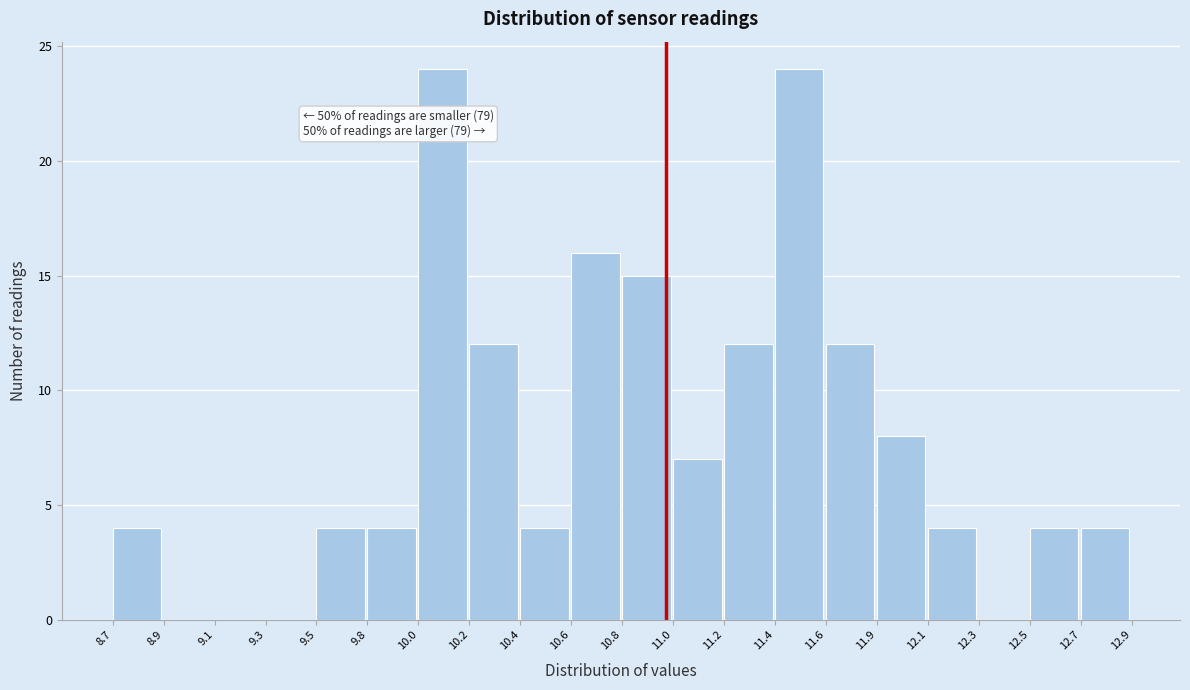

Reading left to right, transcribe all the data shown in this chart.

8.7=4	8.9=0	9.1=0	9.3=0	9.5=4	9.8=4	10.0=24	10.2=12	10.4=4	10.6=16	10.8=15	11.0=7	11.2=12	11.4=24	11.6=12	11.9=8	12.1=4	12.3=0	12.5=4	12.7=4